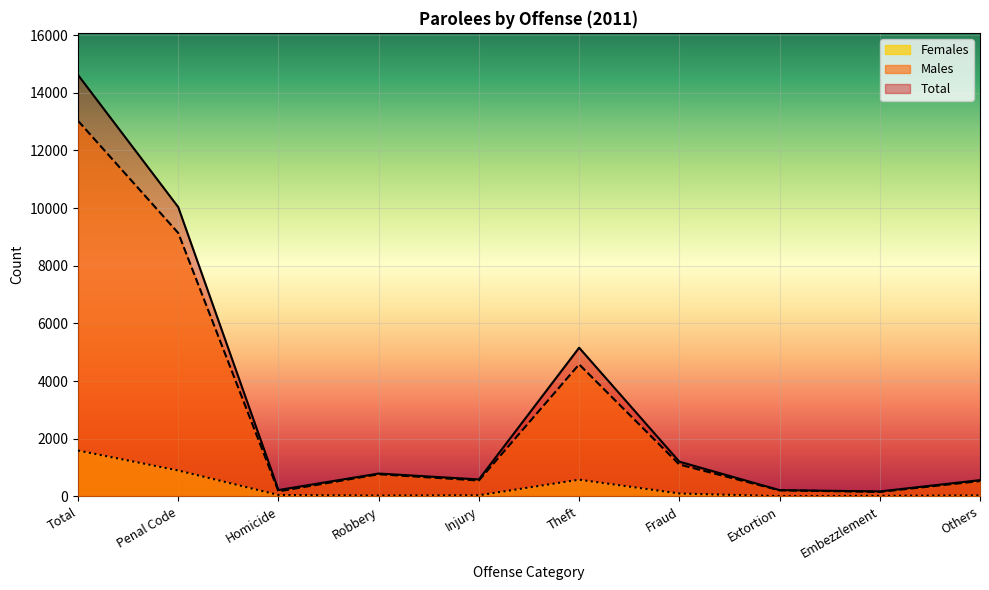

At Extortion, list the series in order from largest to smallest.

Total, Males, Females